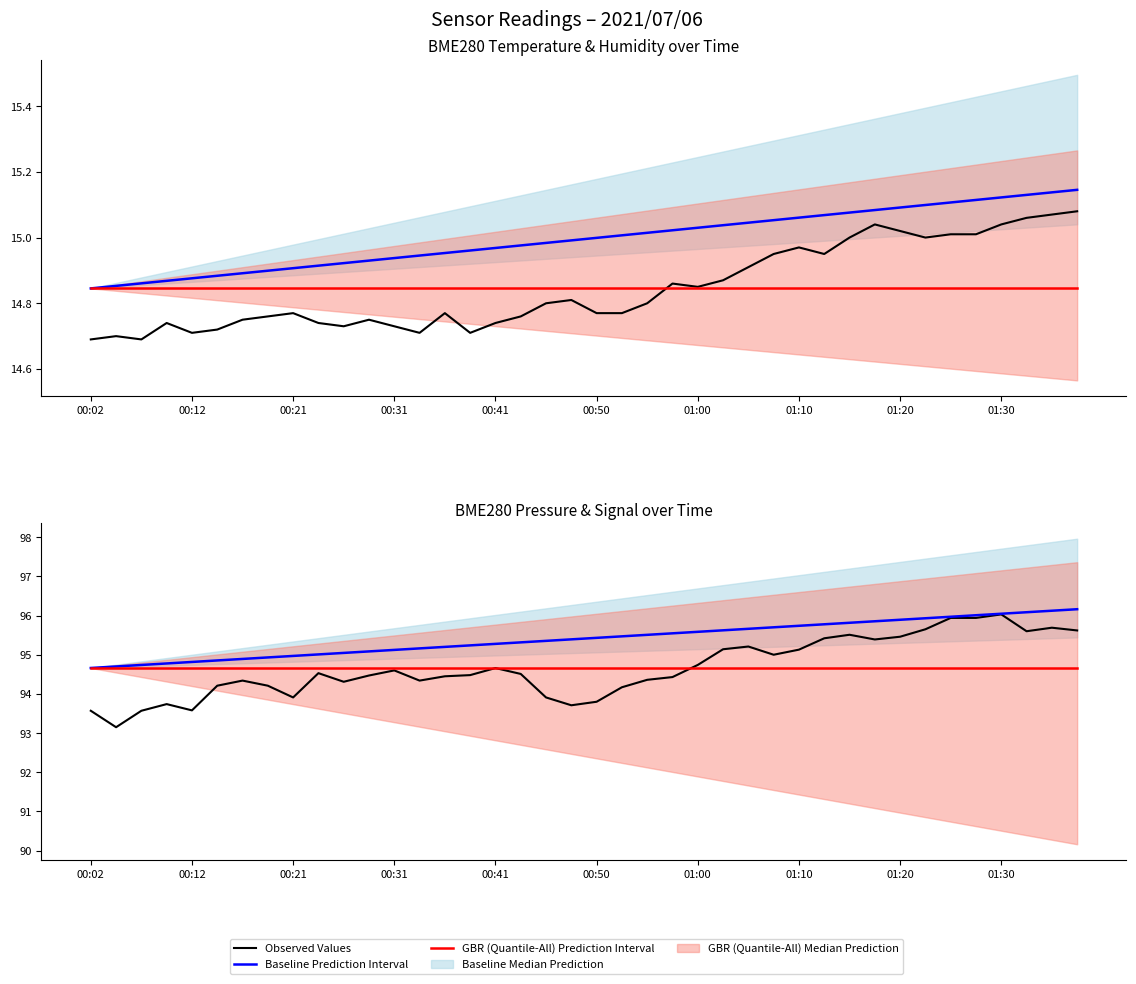

The GBR Median Prediction series shows 14.8 at 21. True or false?

True